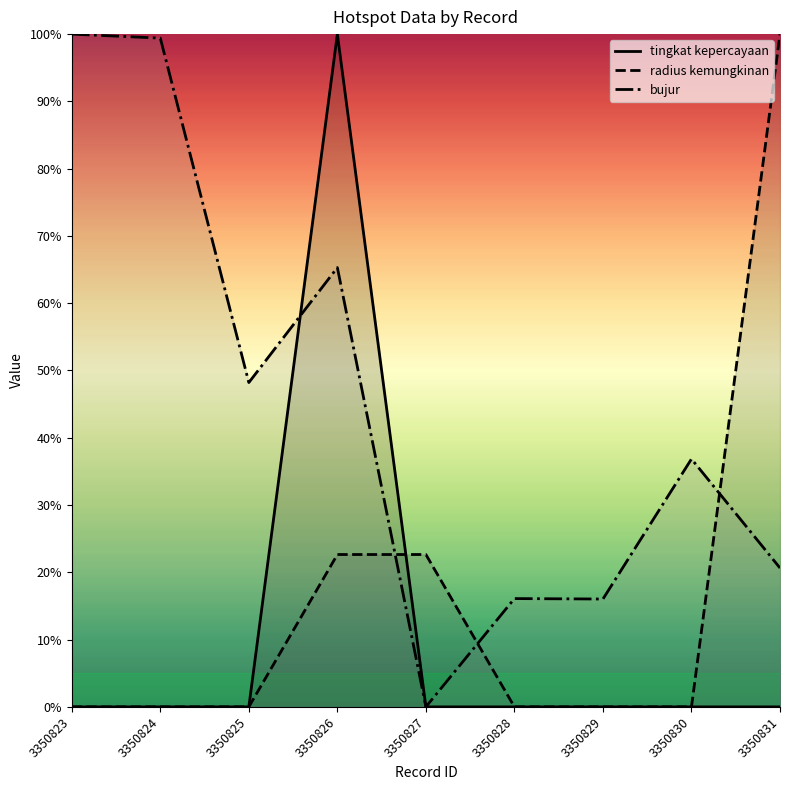

How many categories are shown in the chart?

9